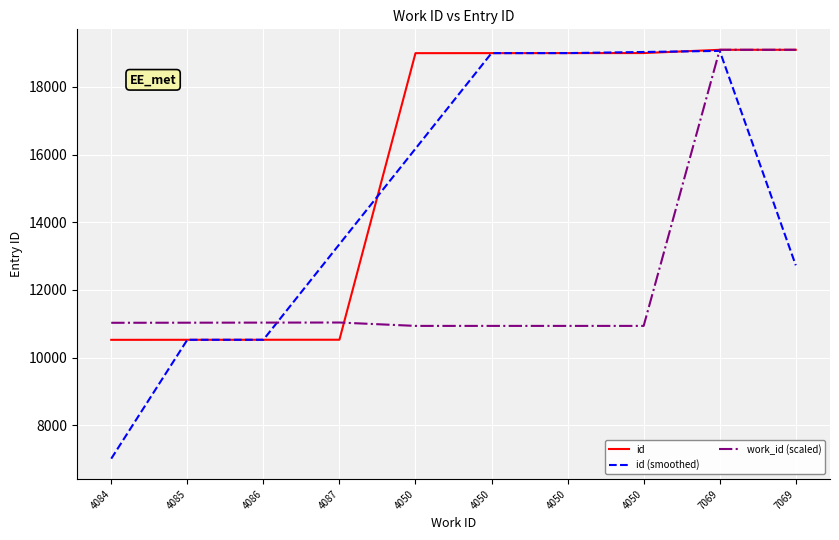

How many lines are shown in the chart?

3